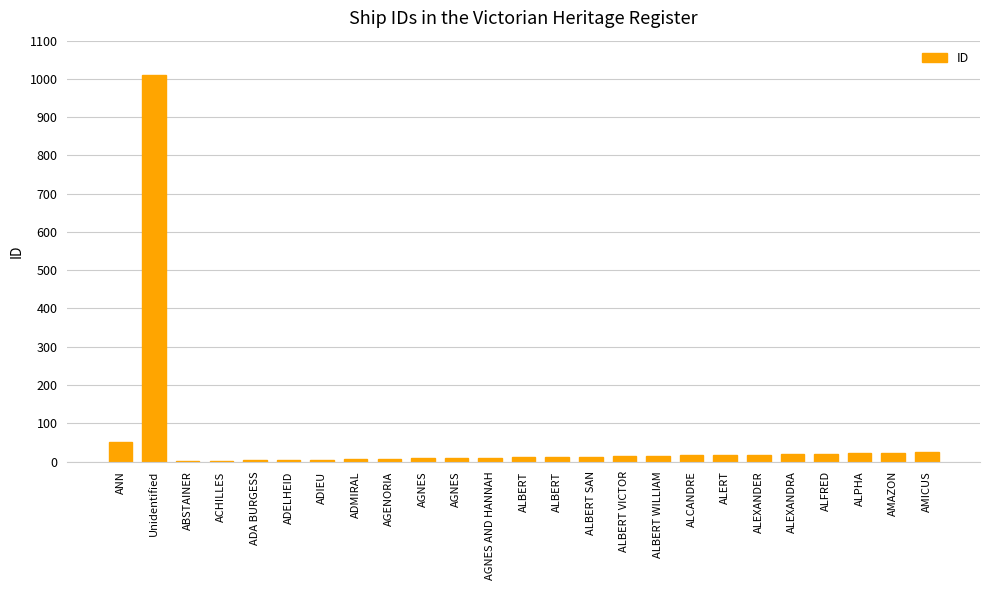

List the labels in order of value, smallest first.

ABSTAINER, ACHILLES, ADA BURGESS, ADELHEID, ADIEU, ADMIRAL, AGENORIA, AGNES, AGNES, AGNES AND HANNAH, ALBERT, ALBERT, ALBERT SAN, ALBERT VICTOR, ALBERT WILLIAM, ALCANDRE, ALERT, ALEXANDER, ALEXANDRA, ALFRED, ALPHA, AMAZON, AMICUS, ANN, Unidentified